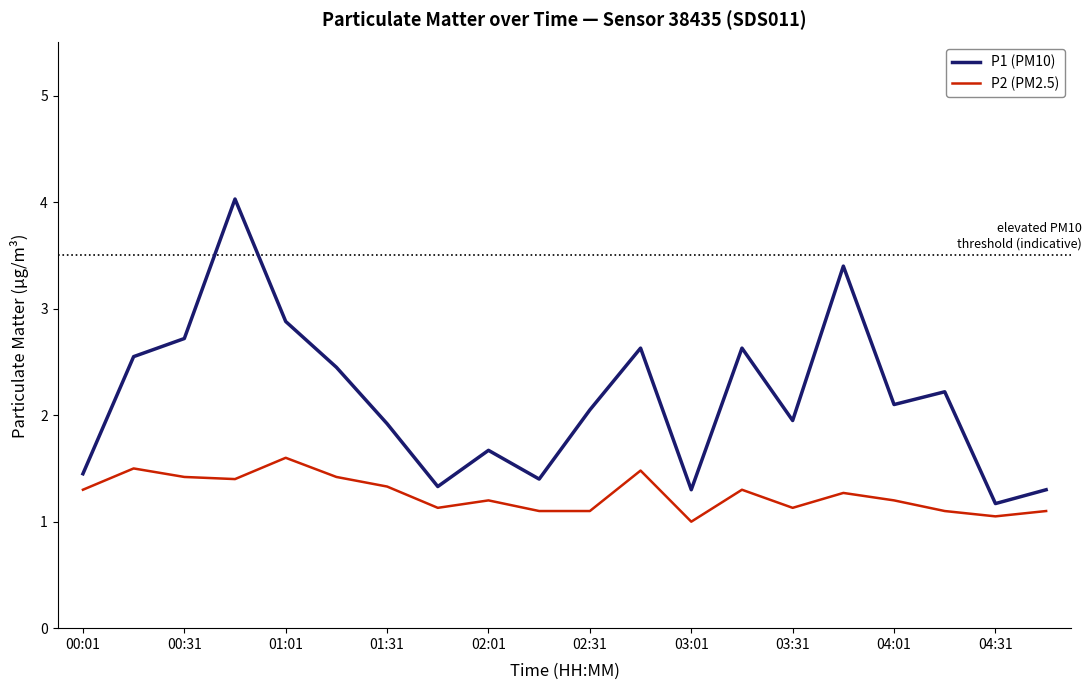

Which series has the largest total across all categories?

P1 (PM10)